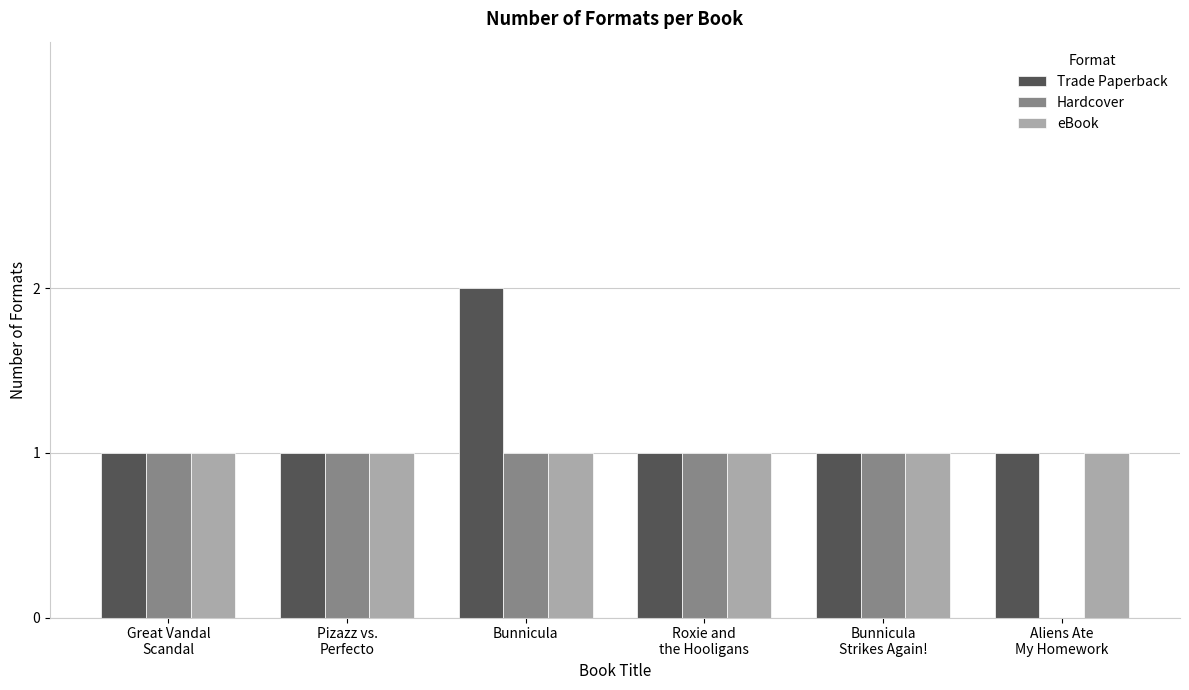

Which series has the largest total across all categories?

Trade Paperback